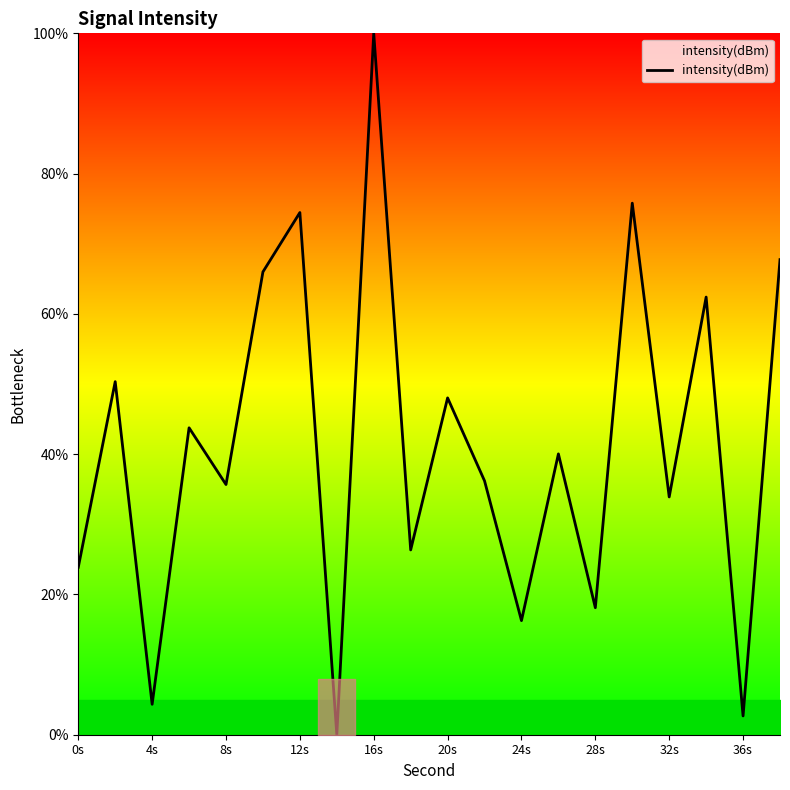

What is the greatest value displayed?

100.0